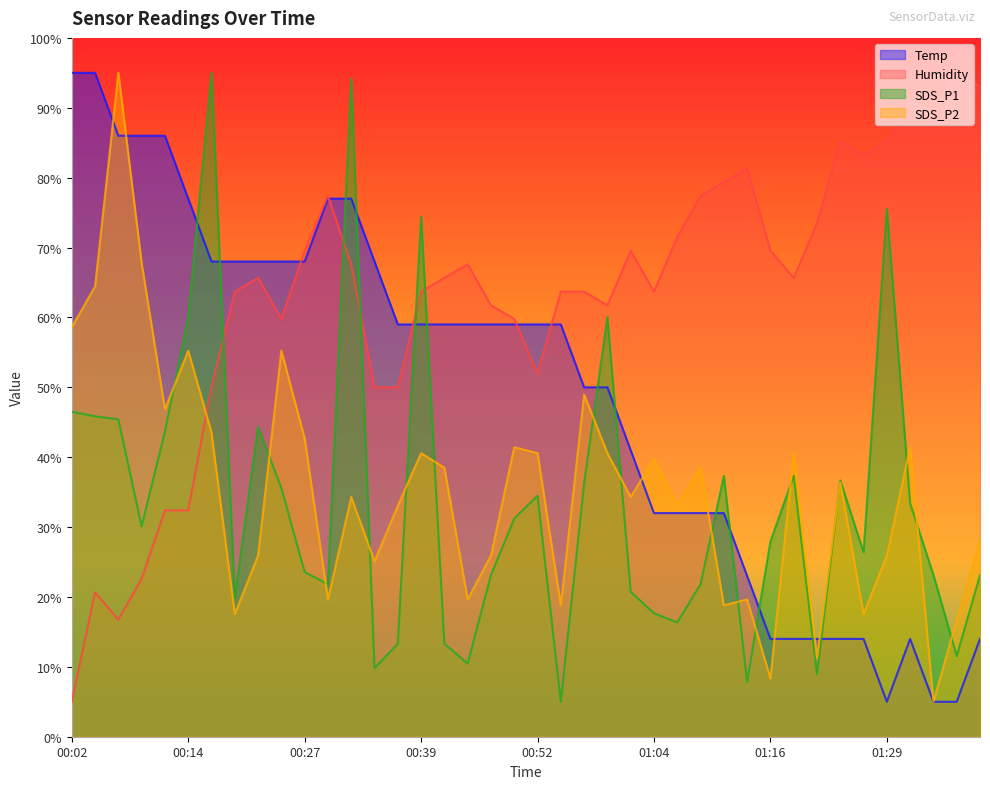

What is the difference between the highest and lowest values at 01:29?

80.2